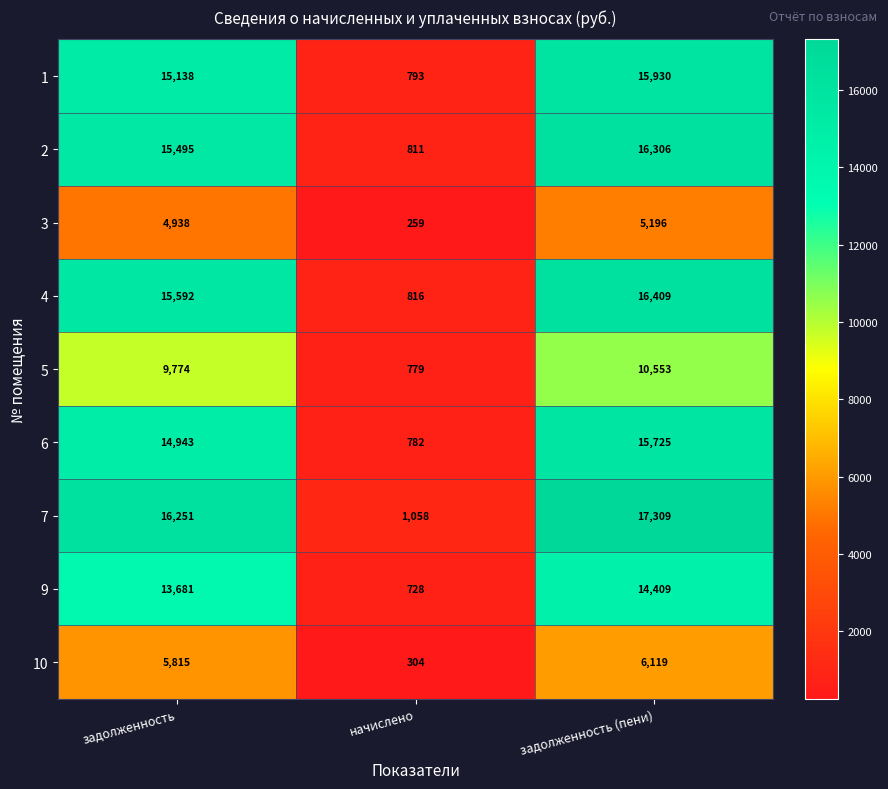

What value does the 5 series have at задолженность (пени), to the nearest 10?

10550